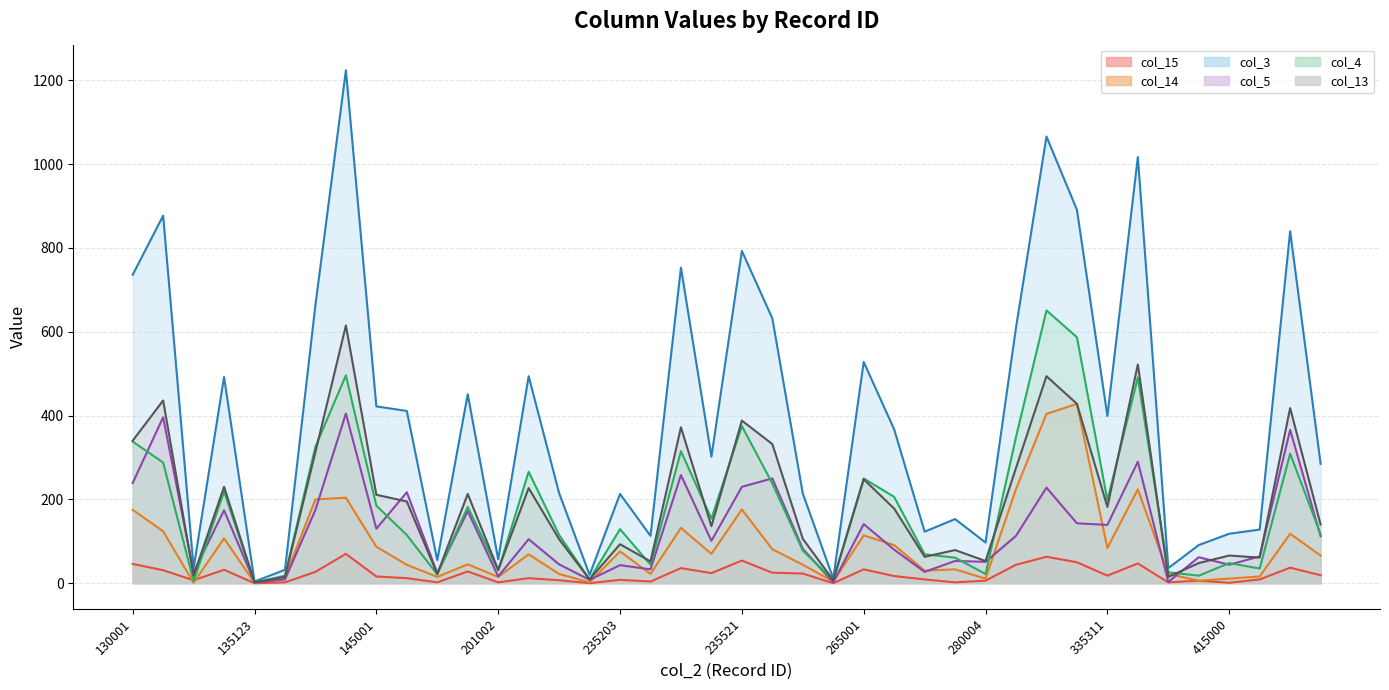

List the labels in order of col_14 line value, largest first.

31, 30, 29, 33, 280004, 265001, 20, 130001, 18, 135123, 38, 24, 201002, 25, 335311, 32, 21, 16, 19, 13, 39, 11, 415000, 22, 27, 26, 14, 17, 34, 37, 10, 12, 235521, 28, 36, 35, 23, 15, 145001, 235203